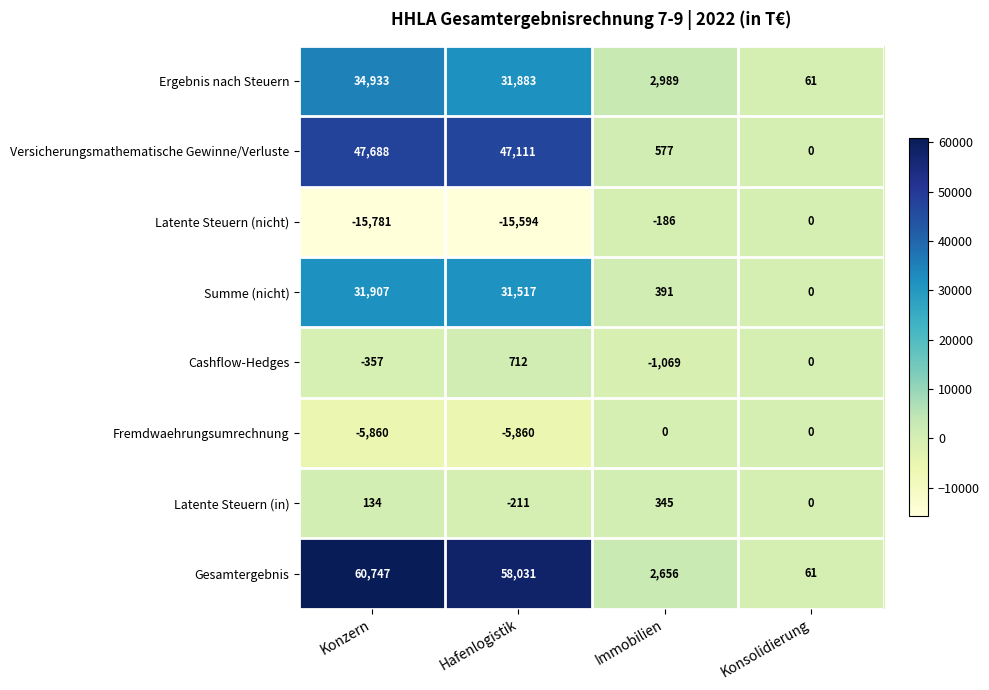

How many distinct data groups are displayed?

8